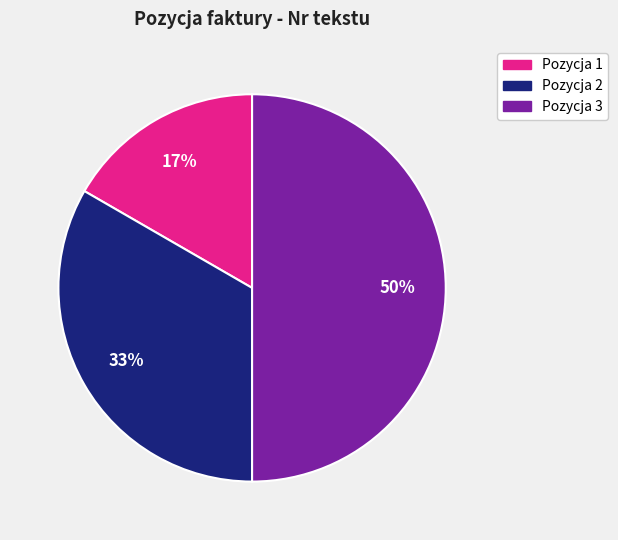

Is it true that Pozycja 2 is 26% of the pie?

False